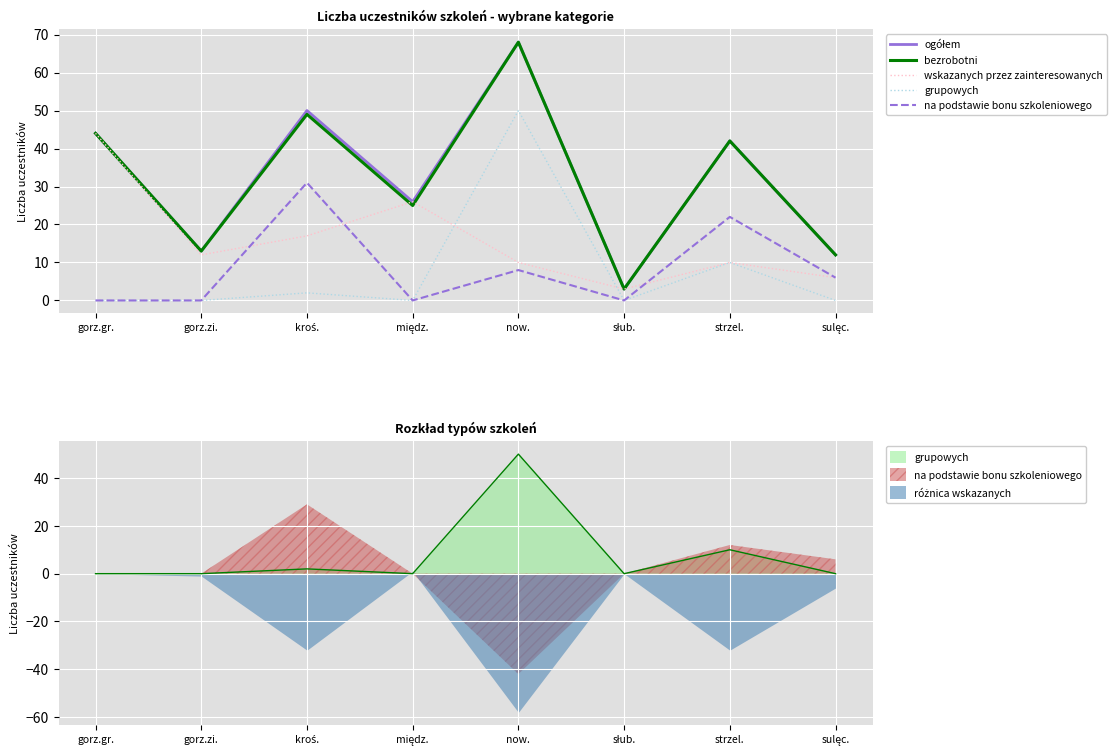

Which series has the widest spread of values?

ogółem